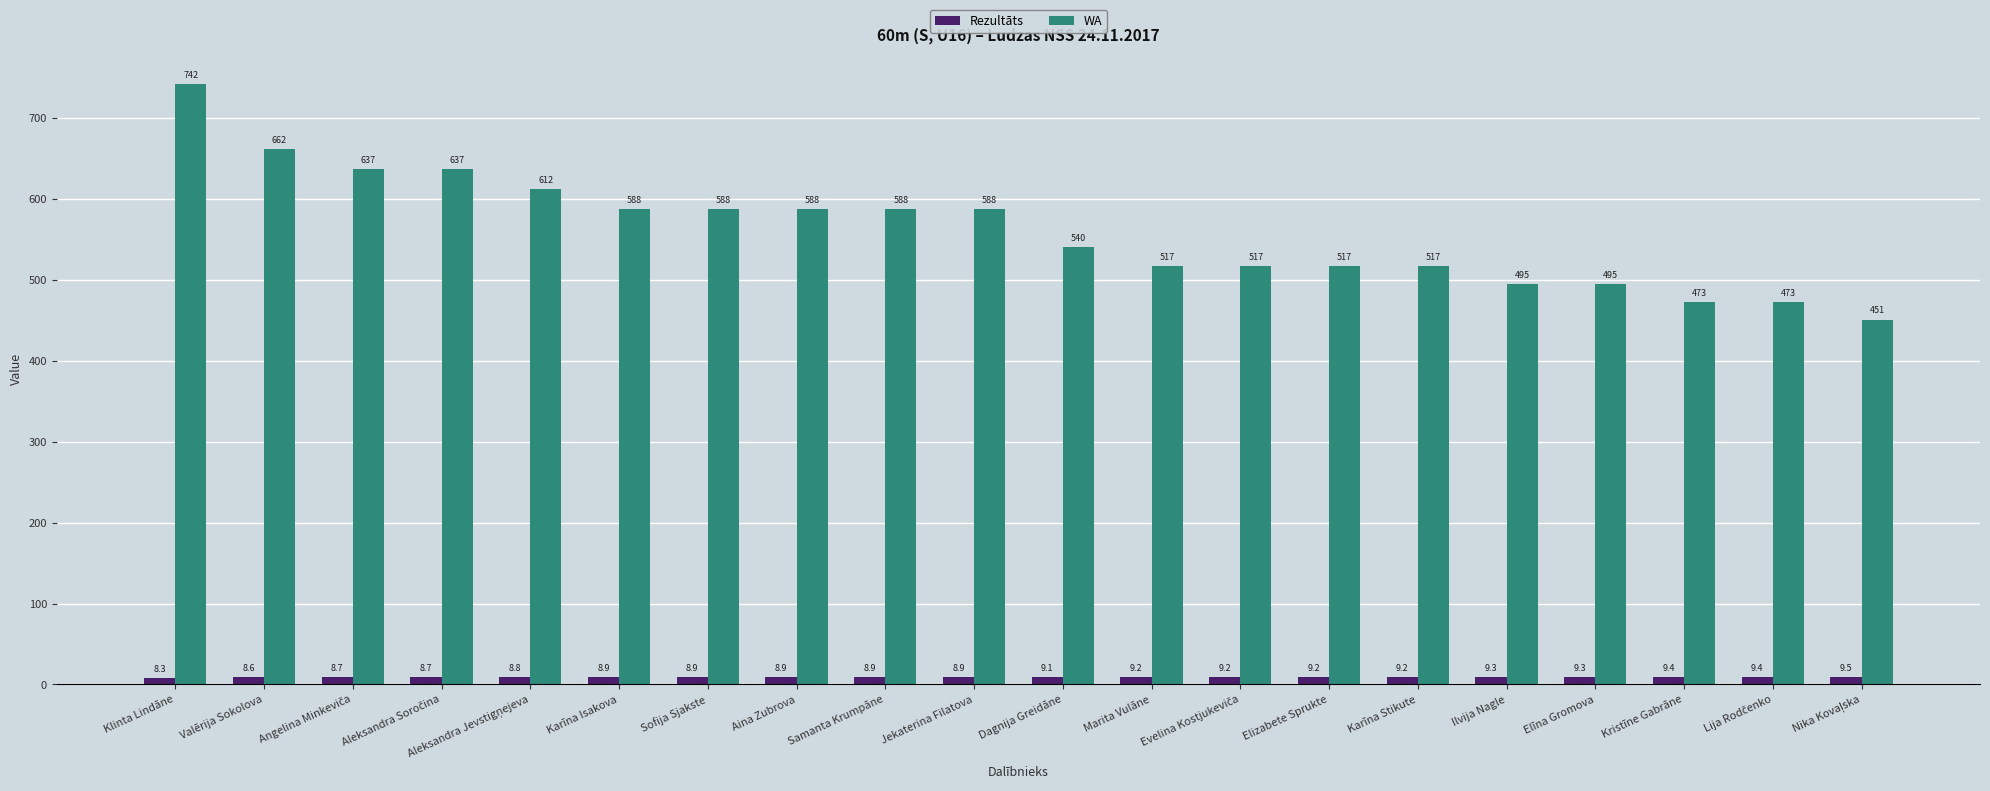

What value does the Rezultāts series have at Karīna Isakova?

8.9